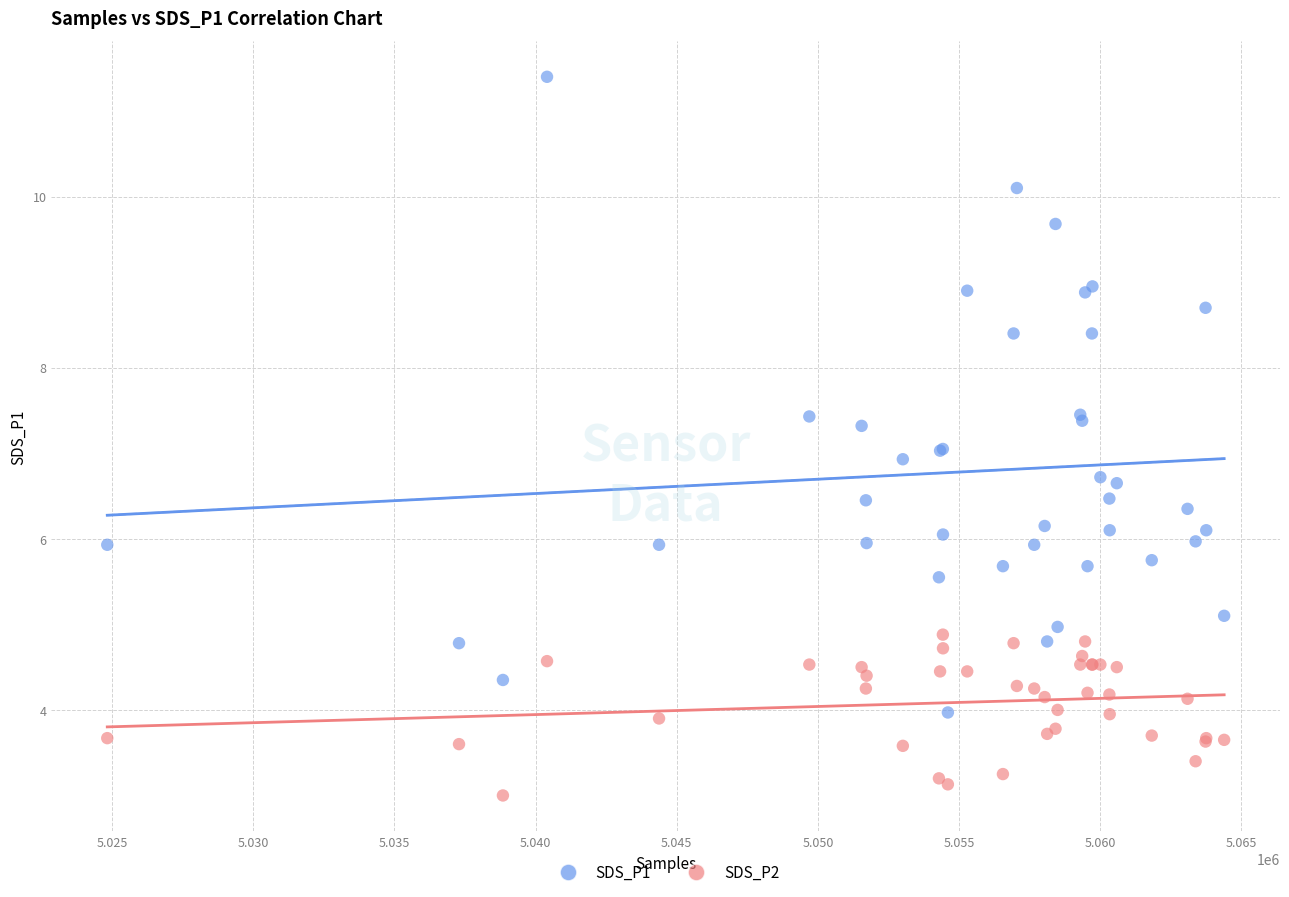

Which series has the widest spread of Y values?

SDS_P1